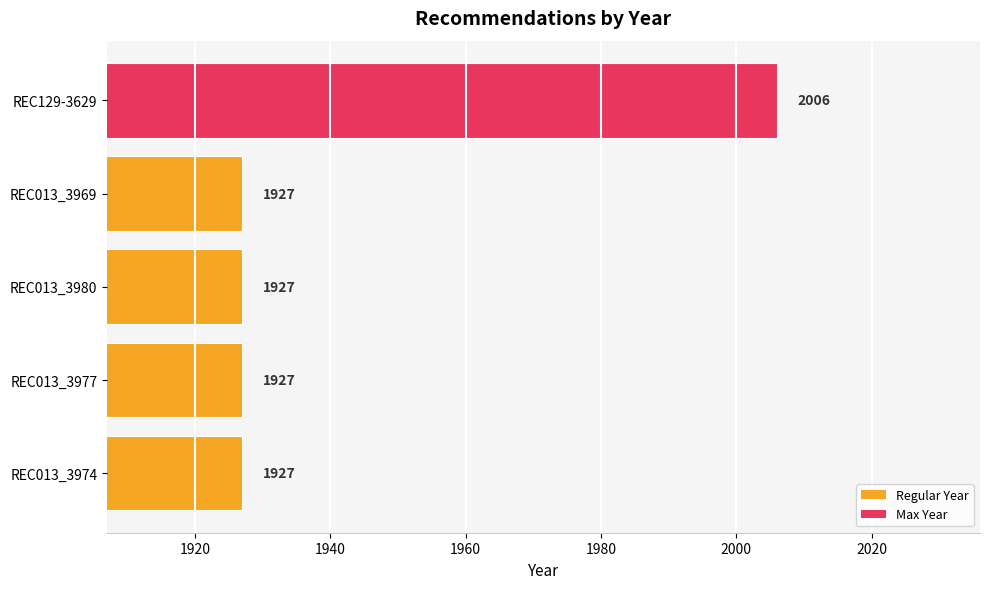

What is the value of the 1st bar from the top?

2006